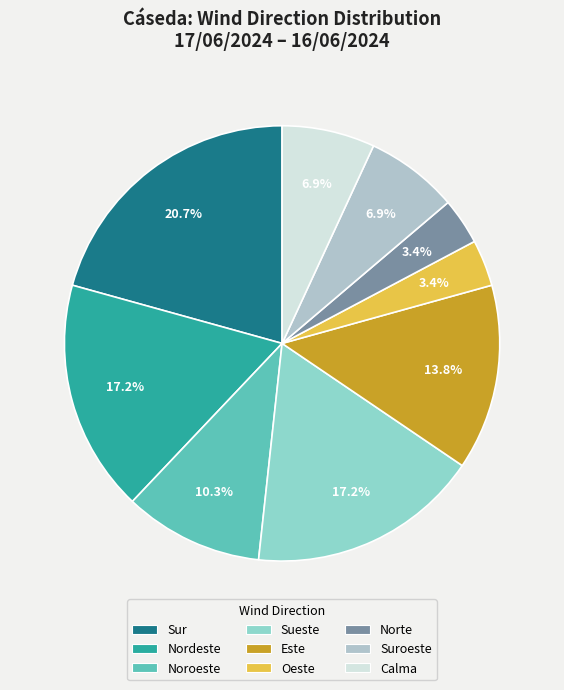

Combined, what portion of the pie is Oeste and Sur?

24.1%